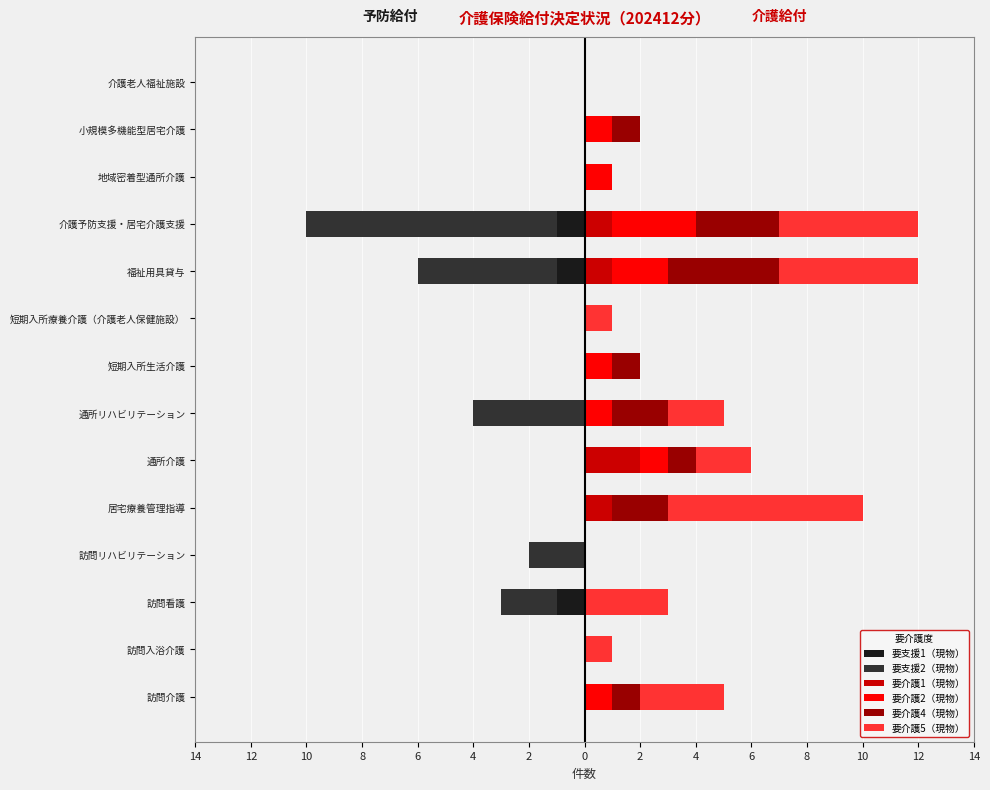

At 居宅療養管理指導, list the series in order from smallest to largest.

要支援1（現物）, 要支援2（現物）, 要介護2（現物）, 要介護1（現物）, 要介護4（現物）, 要介護5（現物）